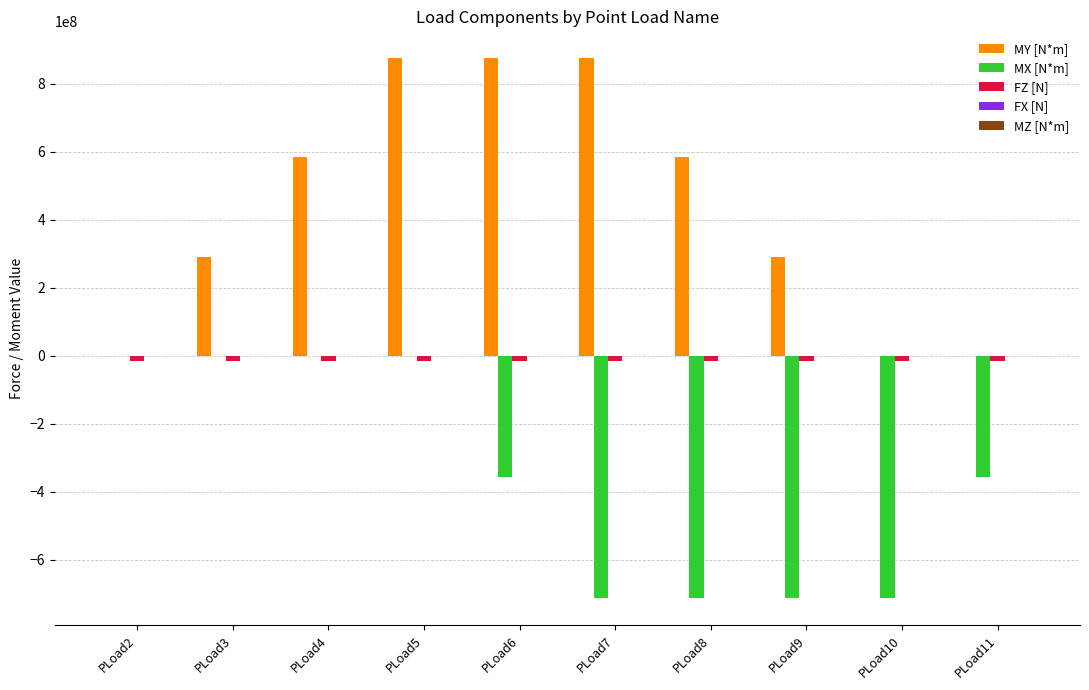

What is the total value across all series at PLoad7?

145800000